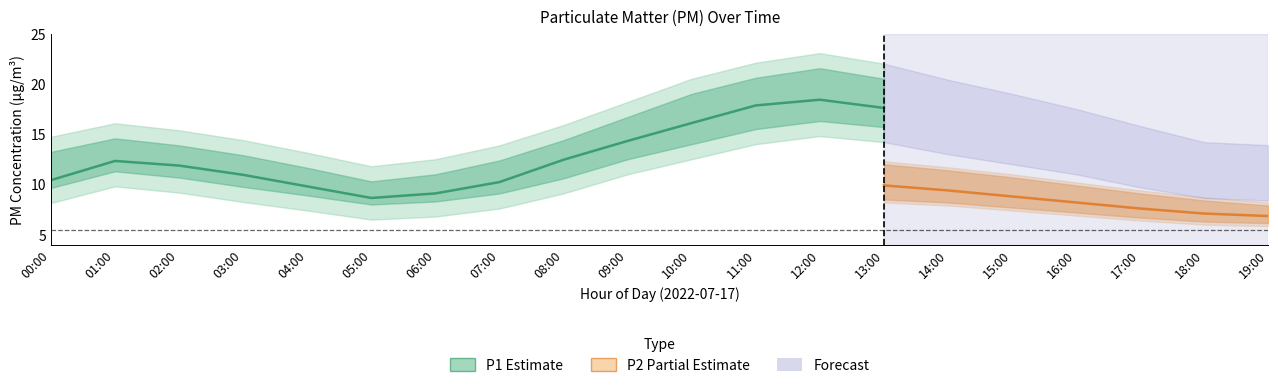

True or false: P1_lower has more than 1 points higher than both neighbors.

True